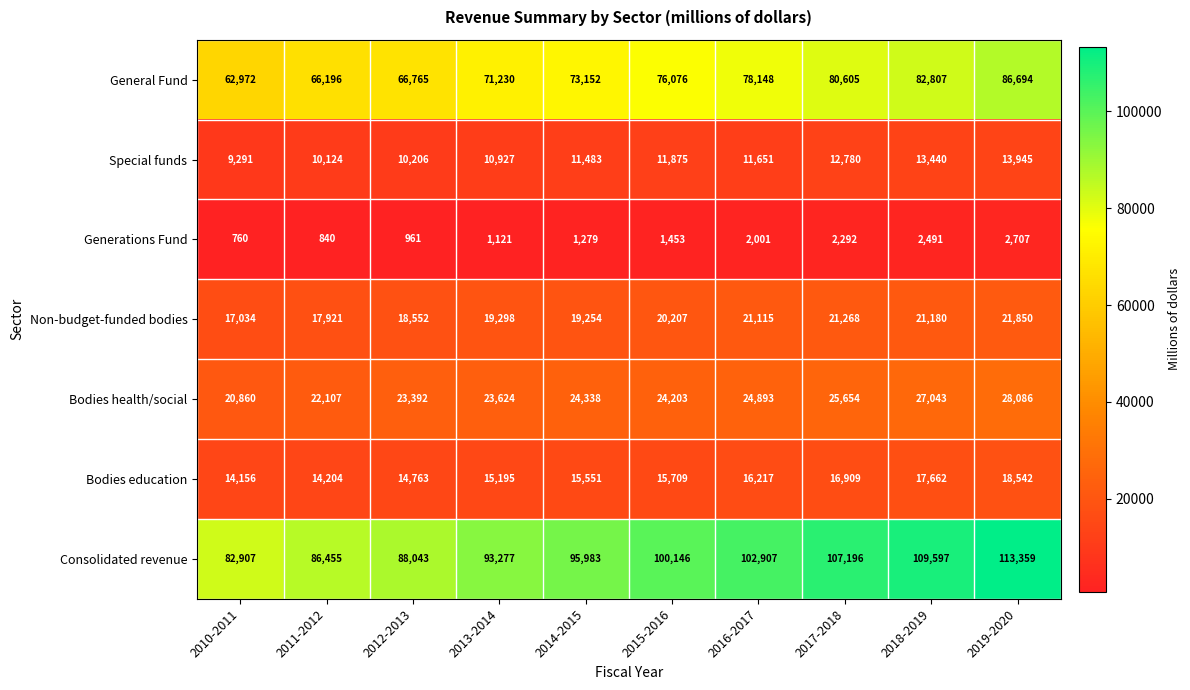

What value does the Bodies health/social series have at 2019-2020, to the nearest 100?

28100